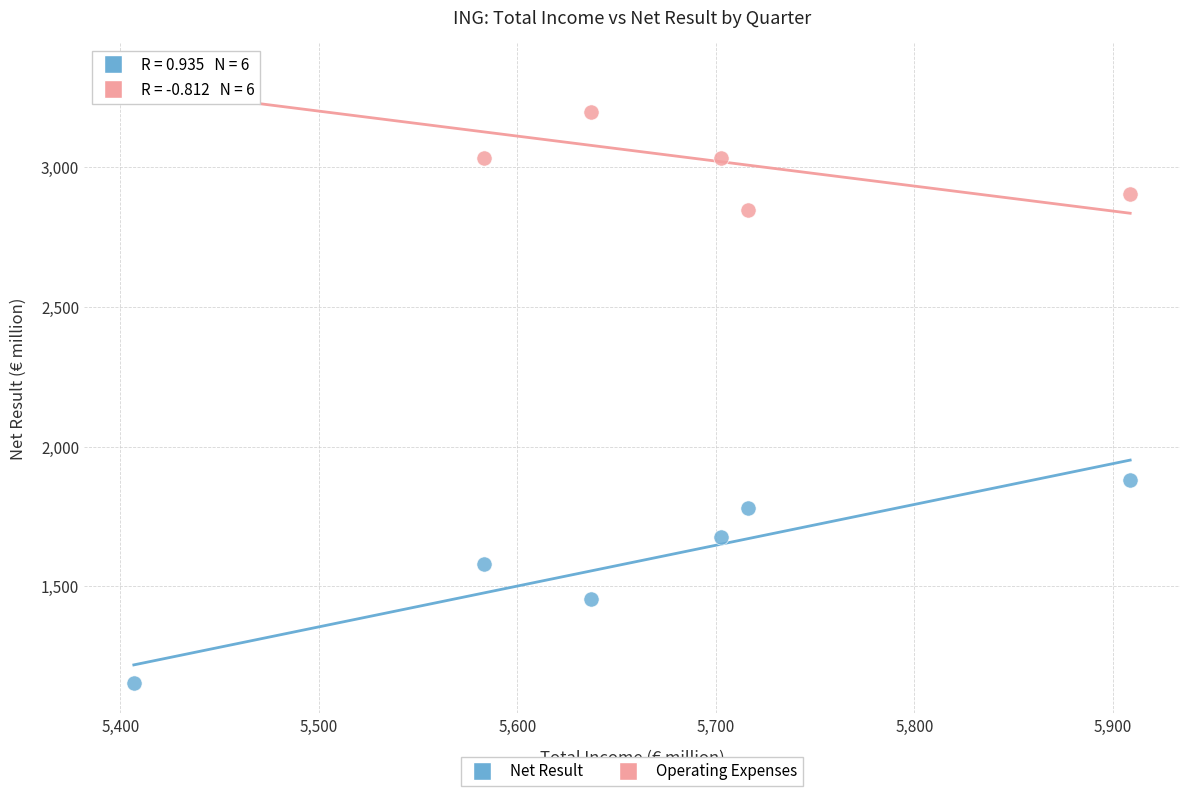

Which series has the widest spread of Y values?

Net Result